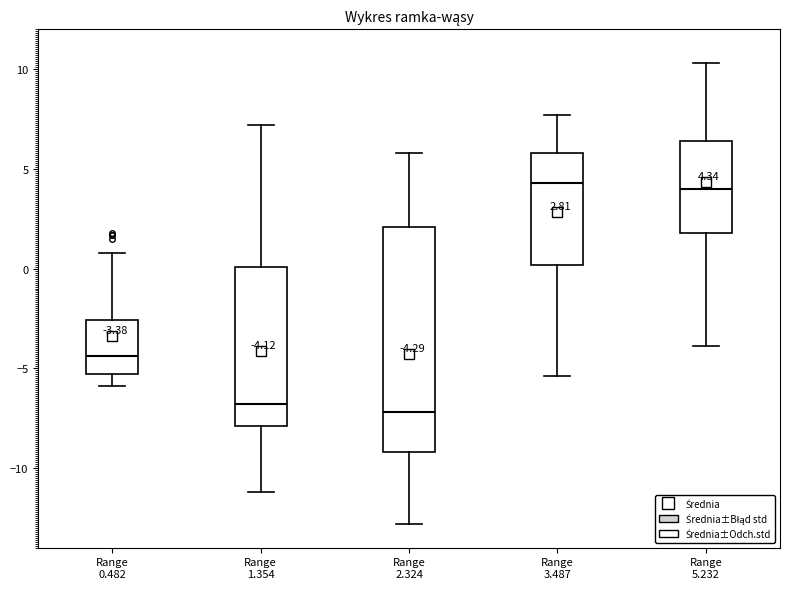

Comparing the boxes themselves (not the whiskers), which one is the tallest?

Range 2.324